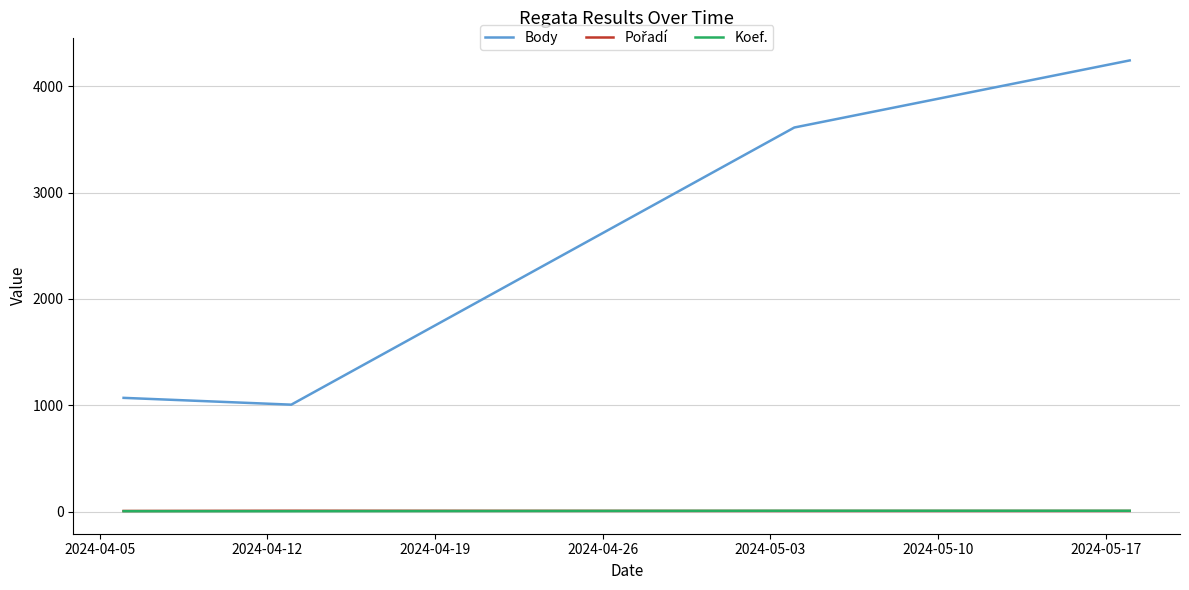

What is the difference between the maximum and minimum values in the Body series?

3238